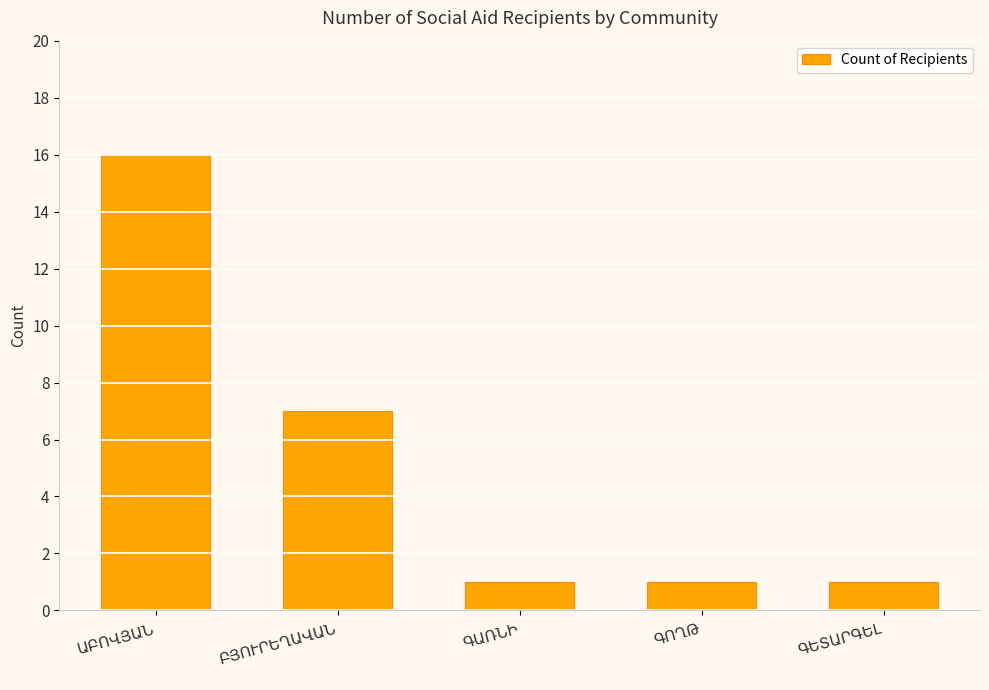

What is the difference between the maximum and minimum values?

15